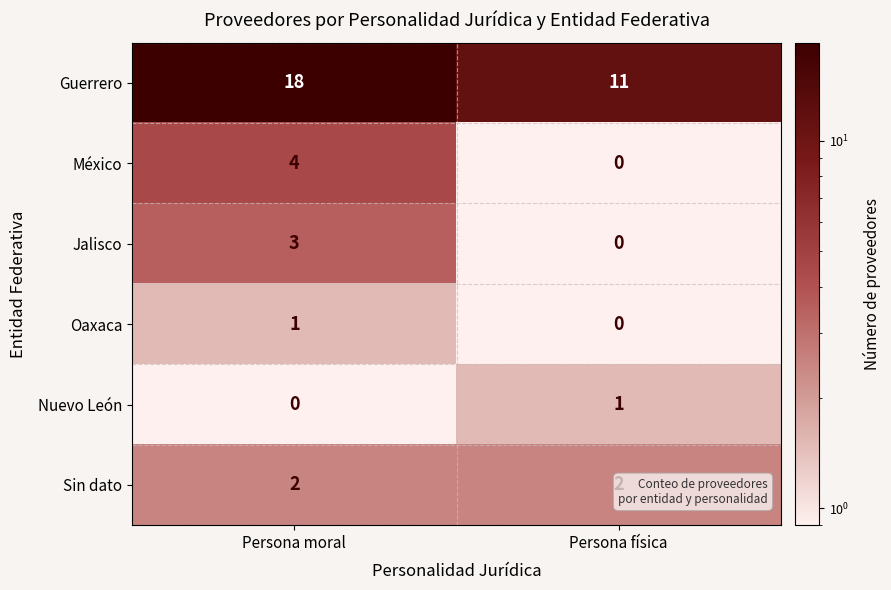

True or false: Nuevo León has a value of 0 at Persona física.

False